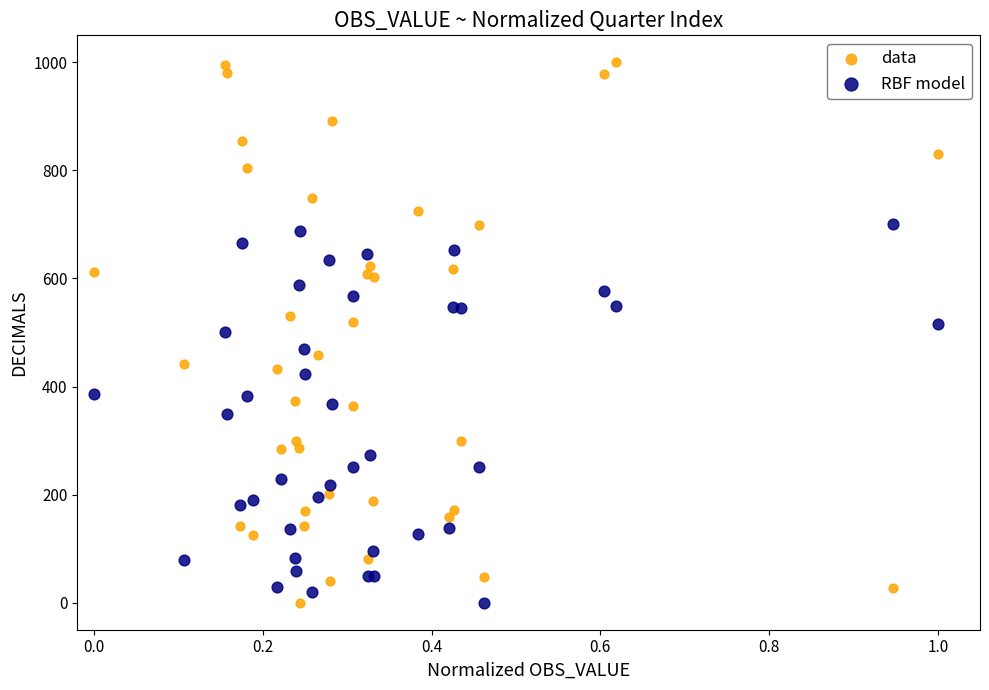

What are all the series names shown in the legend?

data, RBF model